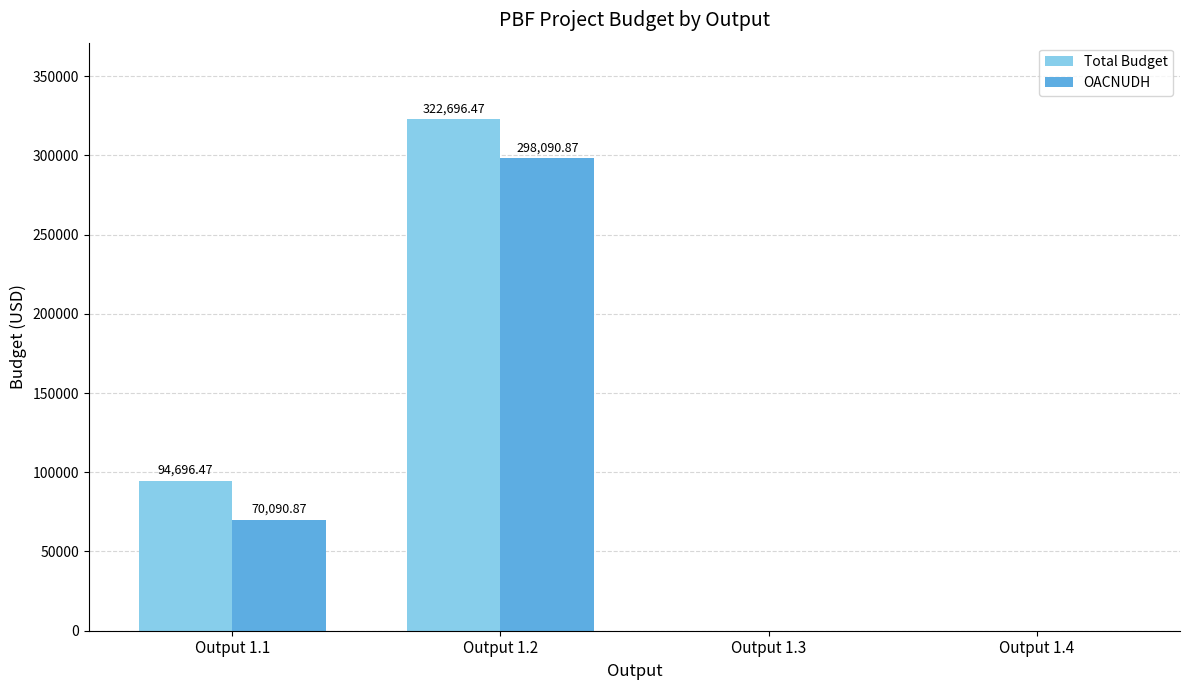

At which category is the sum across all series the highest?

Output 1.2